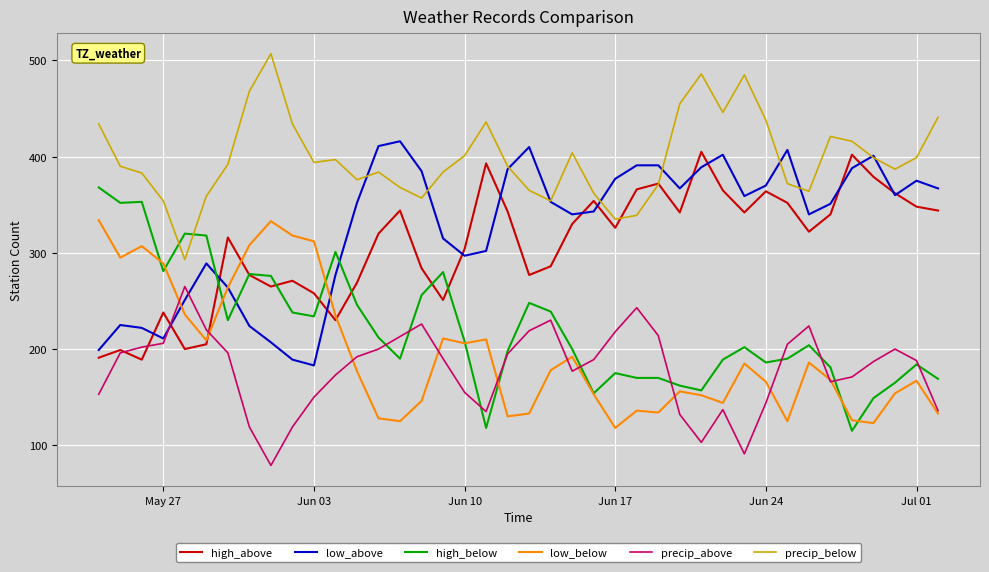

What are all the series names shown in the legend?

high_above, low_above, high_below, low_below, precip_above, precip_below